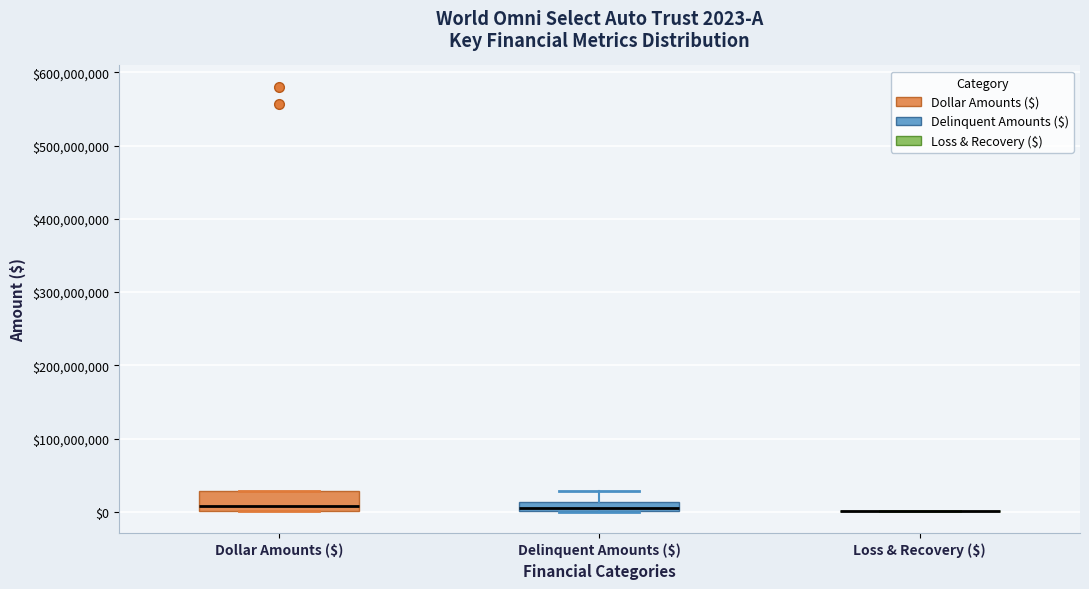

Which box is the tallest, from its lower edge to its upper edge?

Dollar Amounts ($)